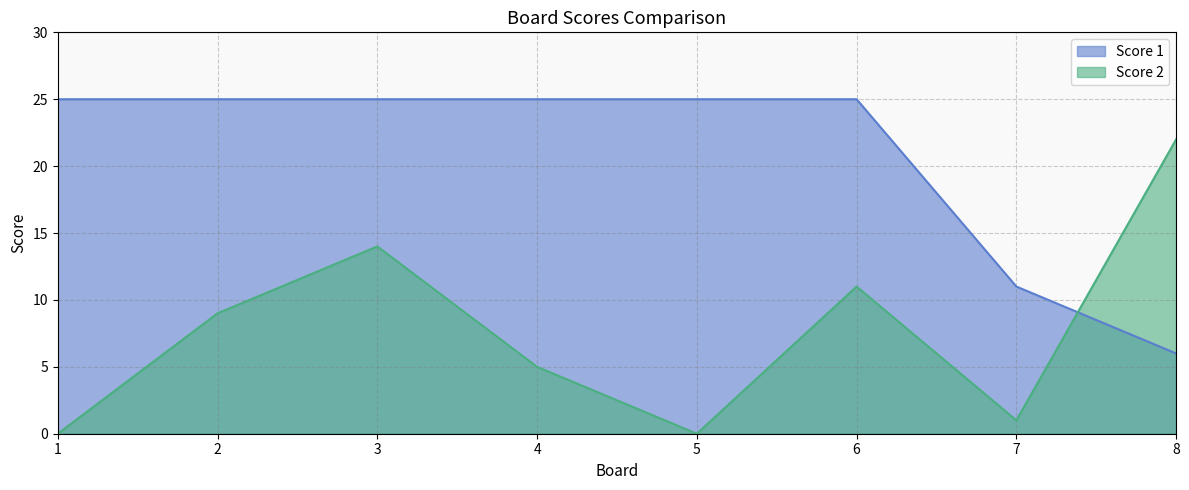

Reading right to left, list all the values displayed in this chart.

Score 1: 8=6	7=11	6=25	5=25	4=25	3=25	2=25	1=25
Score 2: 8=22	7=1	6=11	5=0	4=5	3=14	2=9	1=0